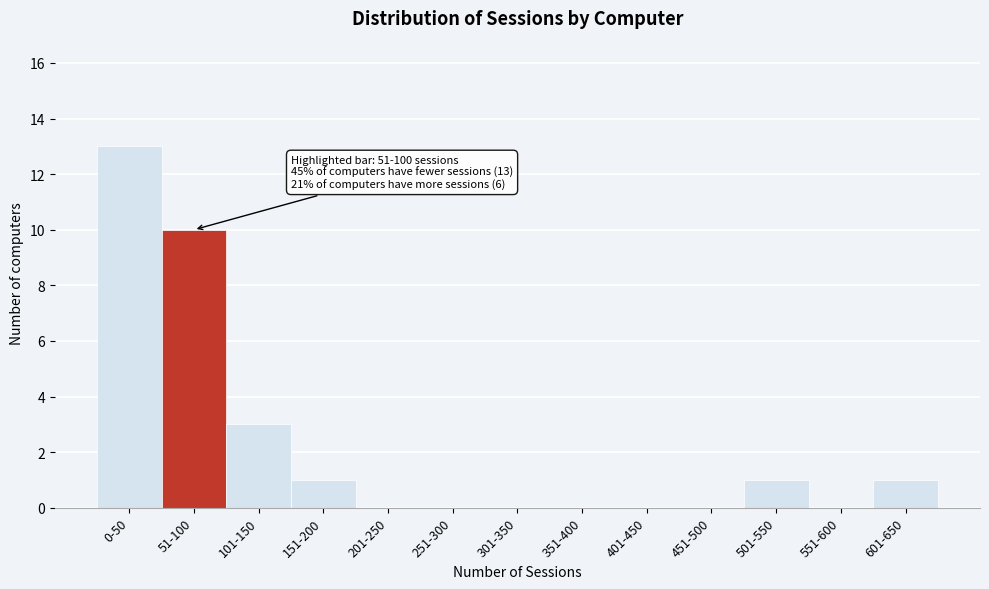

Reading right to left, what are all the values shown in this chart?

601-650=1	551-600=0	501-550=1	451-500=0	401-450=0	351-400=0	301-350=0	251-300=0	201-250=0	151-200=1	101-150=3	51-100=10	0-50=13